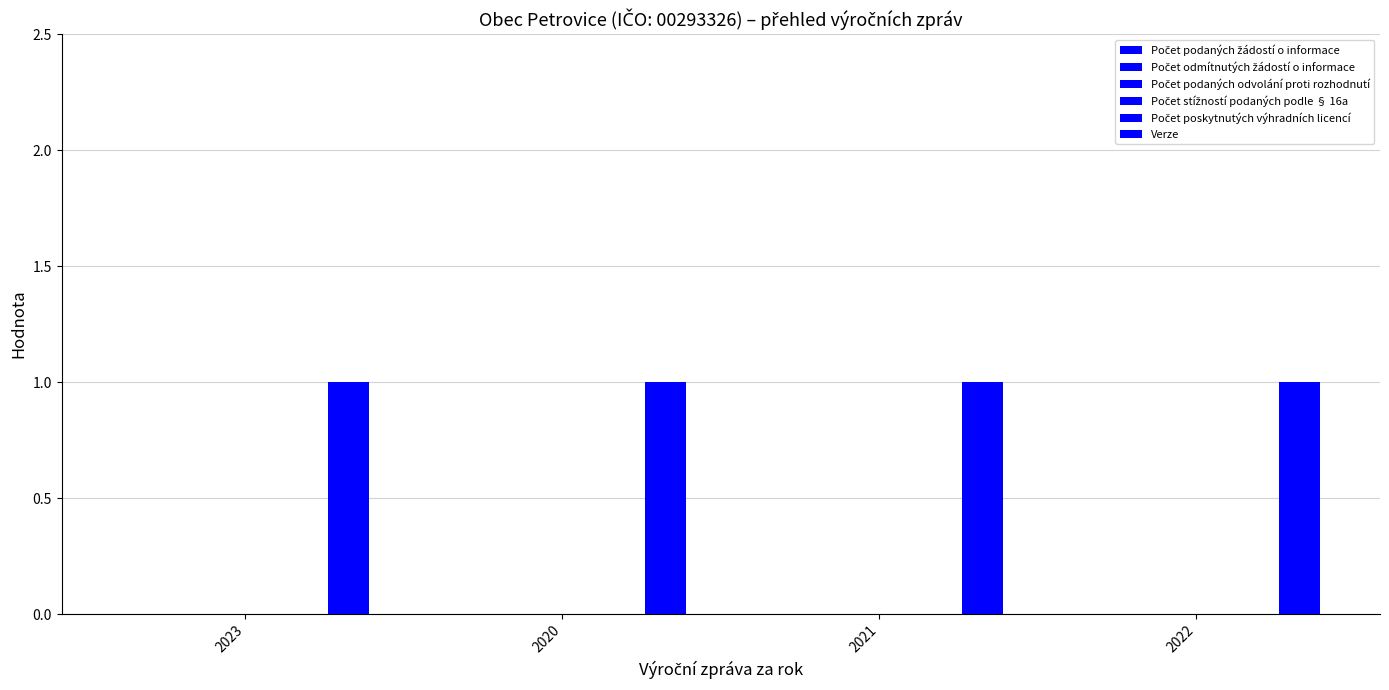

Reading left to right, transcribe all the data shown in this chart.

Počet podaných žádostí o informace: 0	0	0	0
Počet odmítnutých žádostí o informace: 0	0	0	0
Počet podaných odvolání proti rozhodnutí: 0	0	0	0
Počet stížností podaných podle § 16a: 0	0	0	0
Počet poskytnutých výhradních licencí: 0	0	0	0
Verze: 1	1	1	1